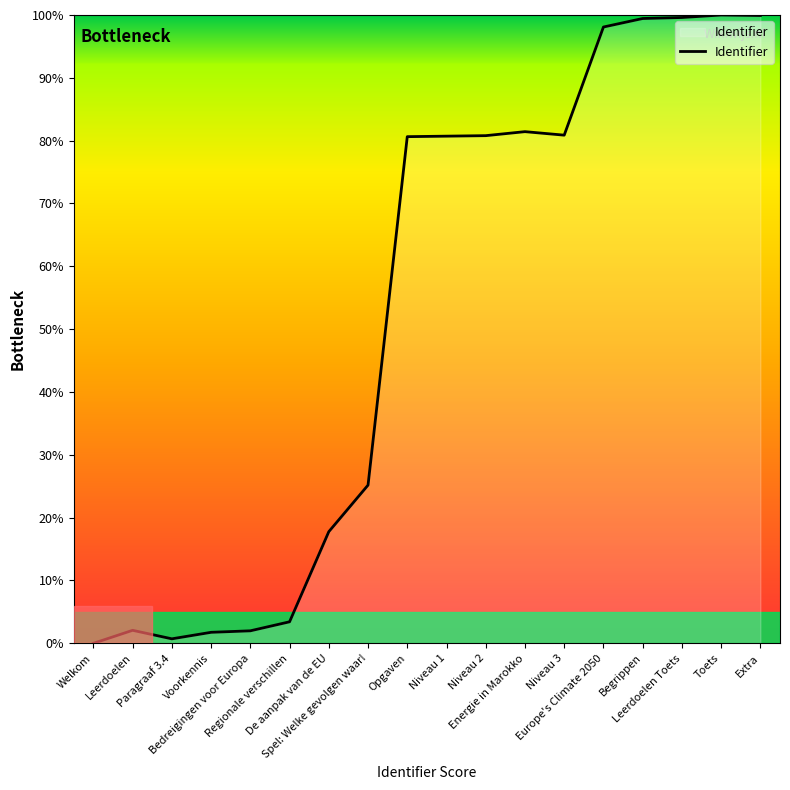

What is the maximum value shown in the chart?

100.0